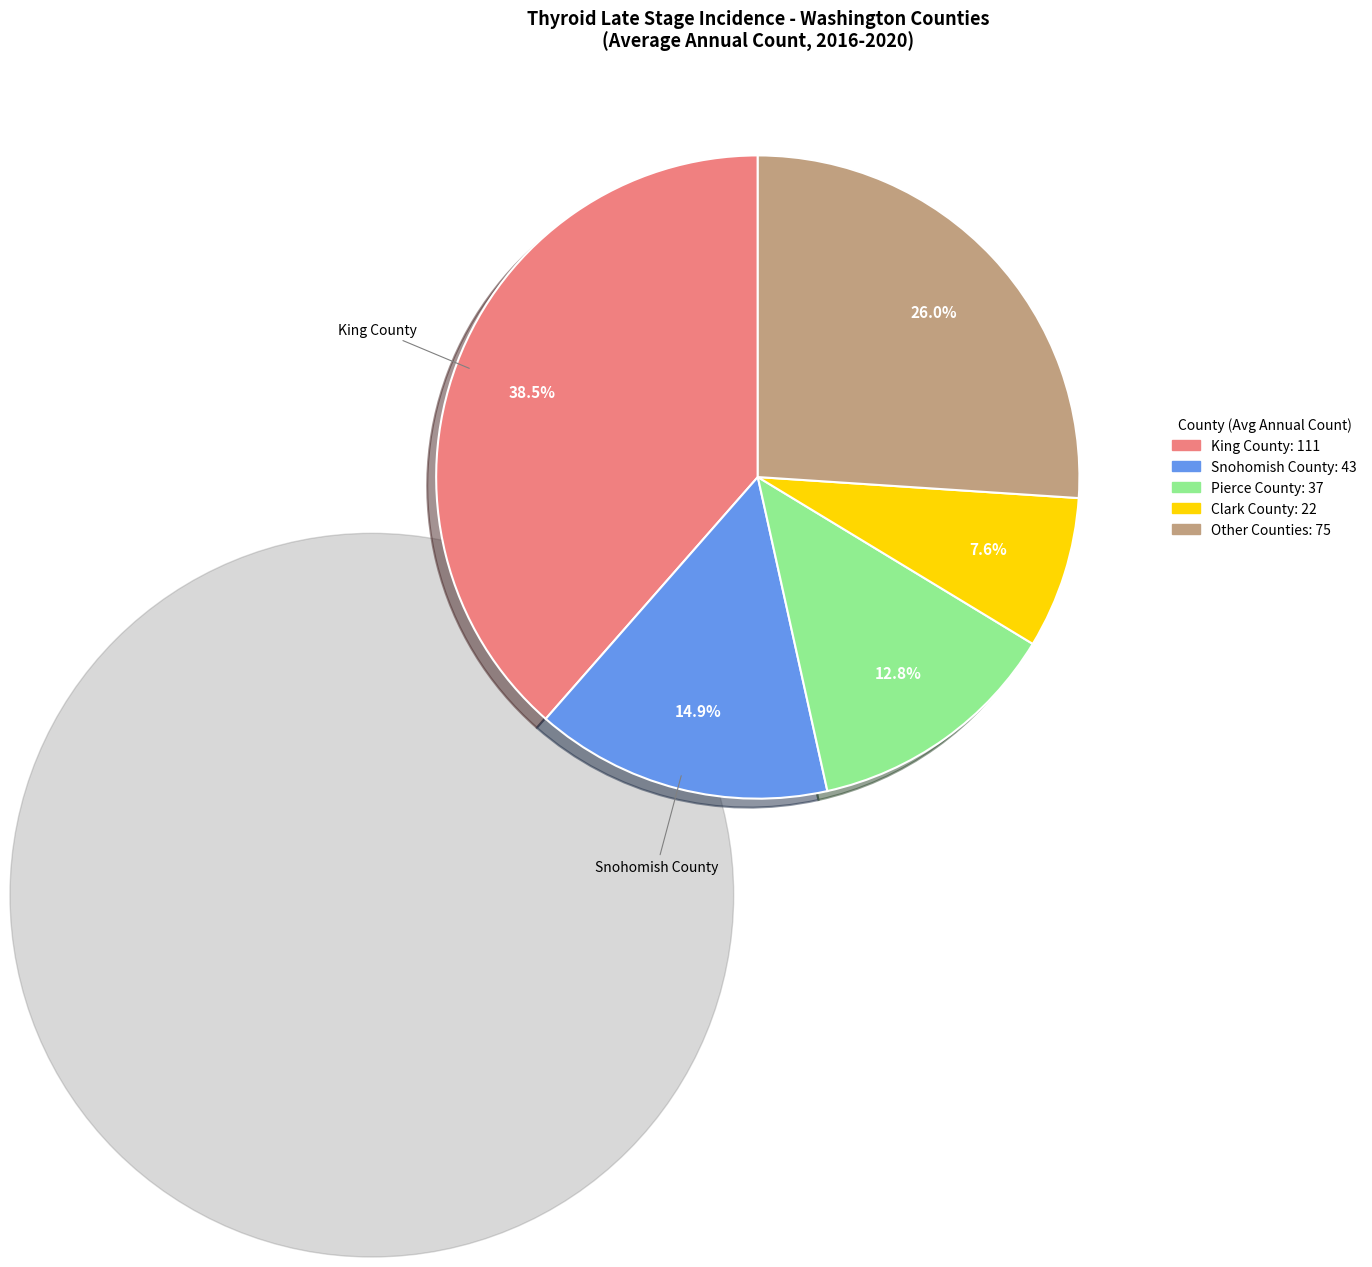

Is there a majority slice in this chart?

No